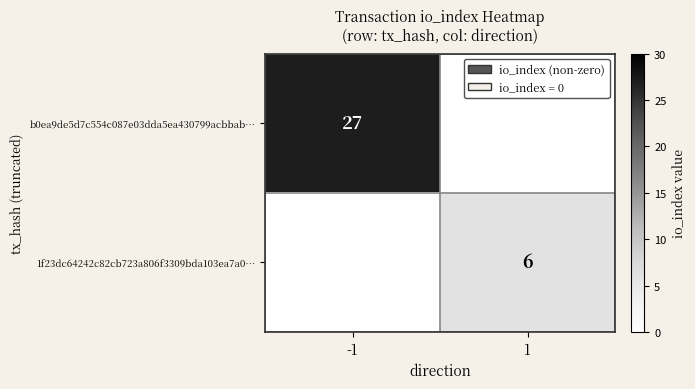

What is the difference between the highest and lowest values at -1?

27